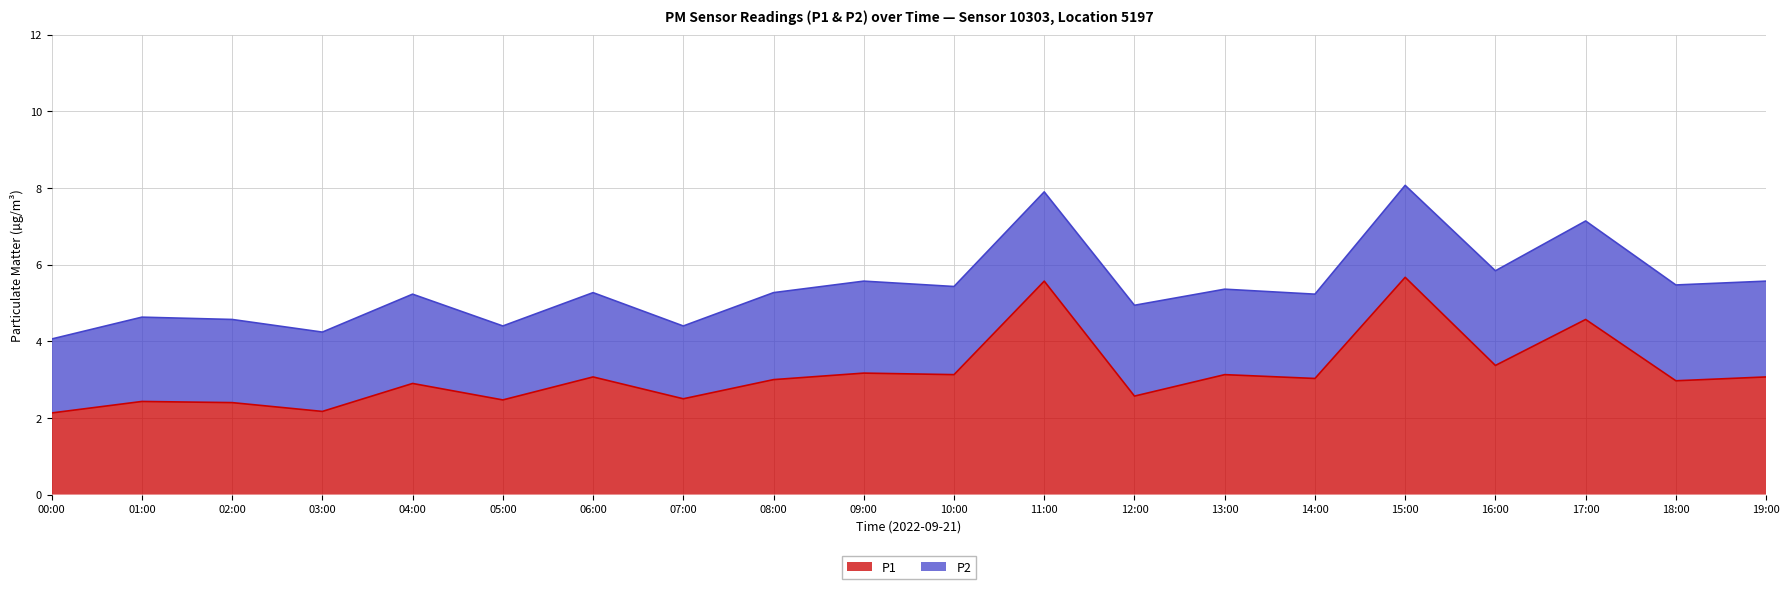

Is it true that P1 equals 2.4 at 02:00?

True